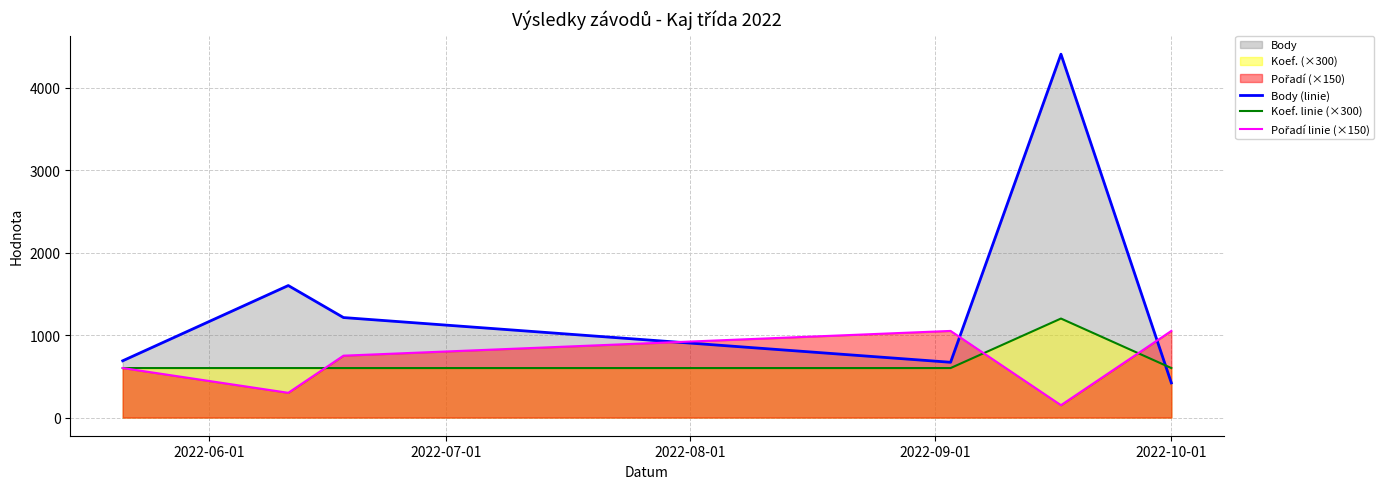

What is the difference between the maximum and minimum values in the Body (linie) series?

3984